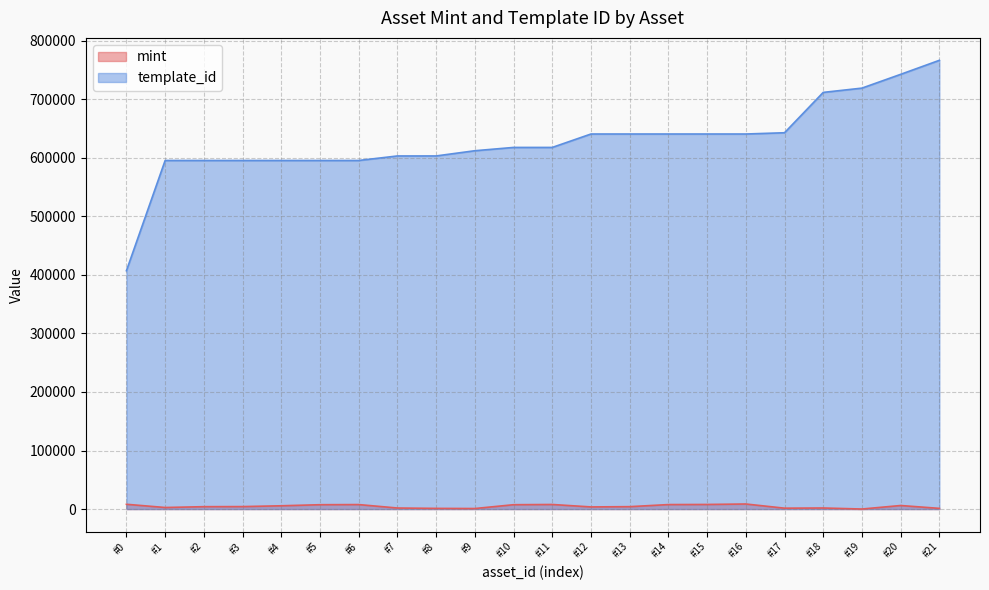

True or false: template_id and mint cross at least once.

False